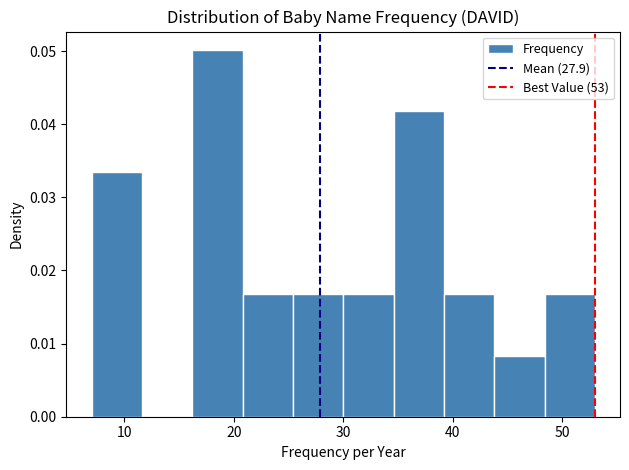

How tall is the bar that spans 16.2 to 20.8 on the x-axis? Neither the bar edges nor the heights are printed on the chart, so give them approximately, as read against the axes.

0.050